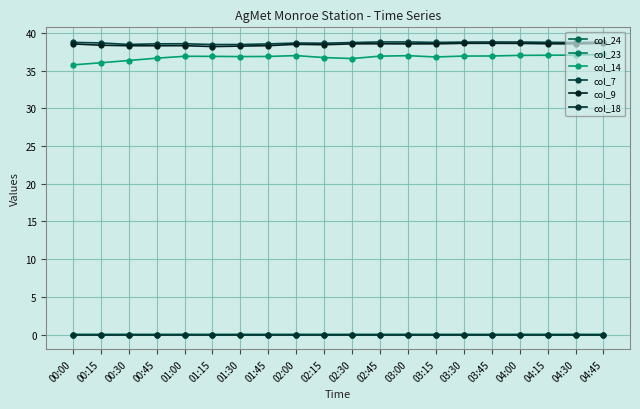

What are all the series names shown in the legend?

col_24, col_23, col_14, col_7, col_9, col_18